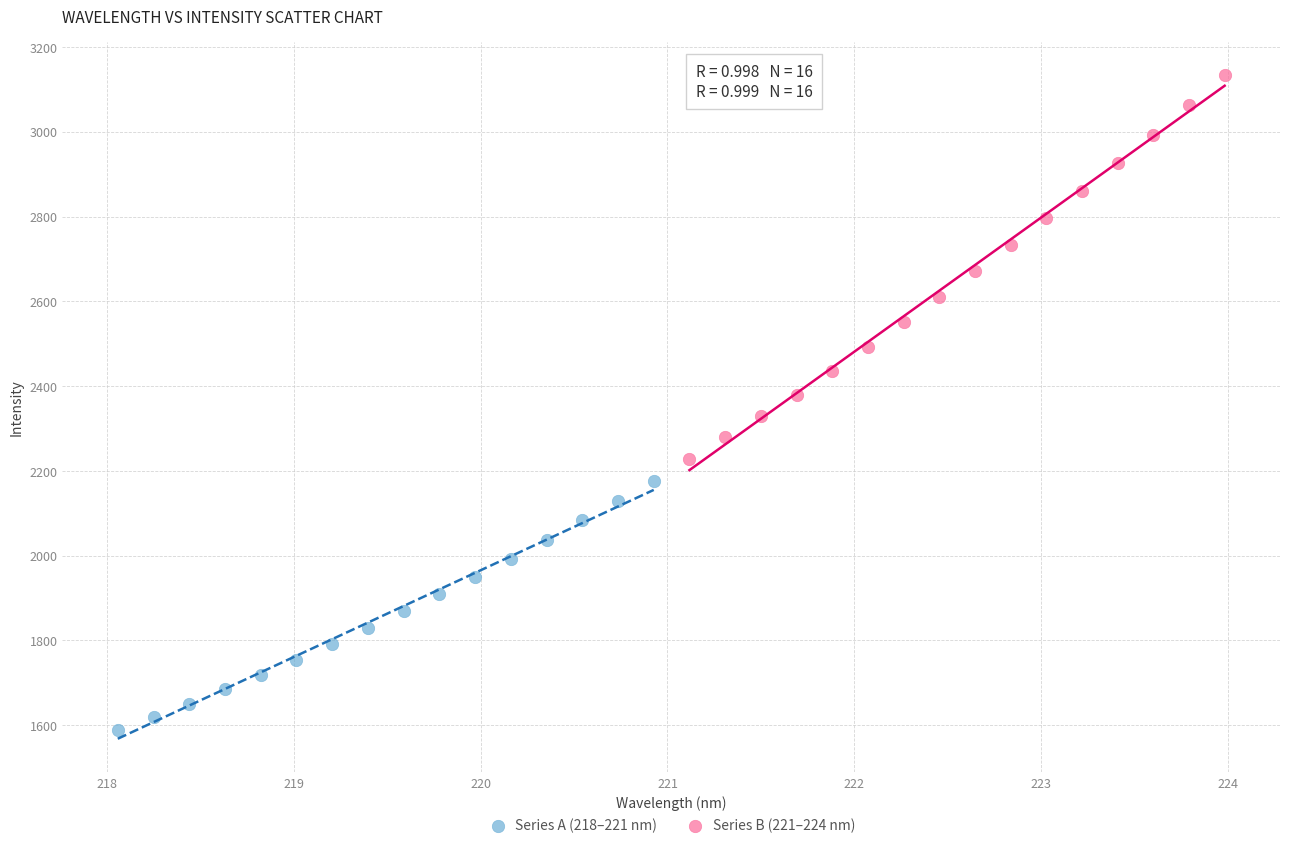

Which series has the largest Y range (max minus min)?

Series B (221–224 nm)